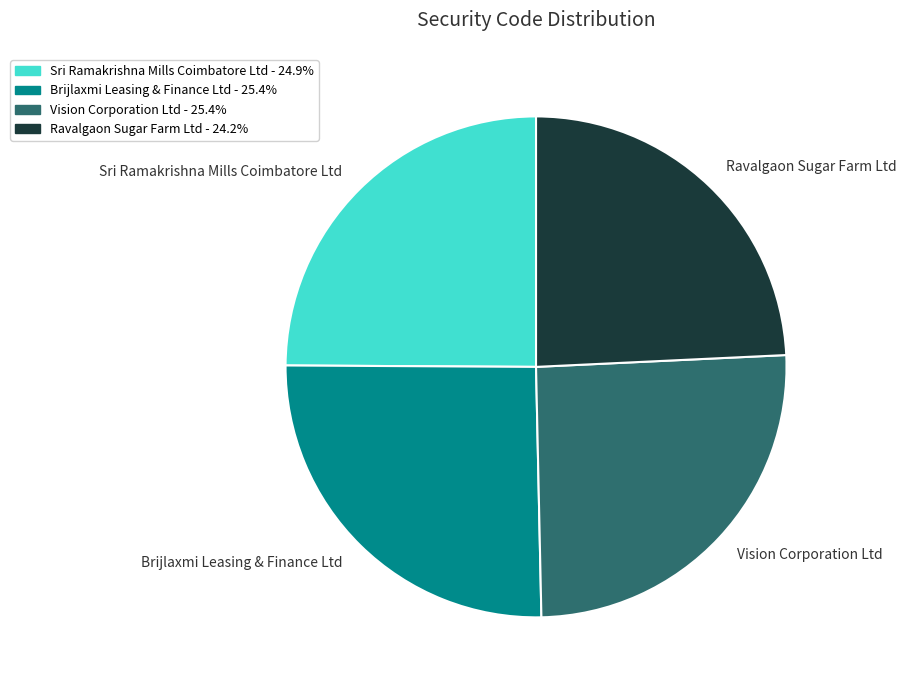

Does Brijlaxmi Leasing & Finance Ltd - 25.4% account for over 50% of the chart?

No